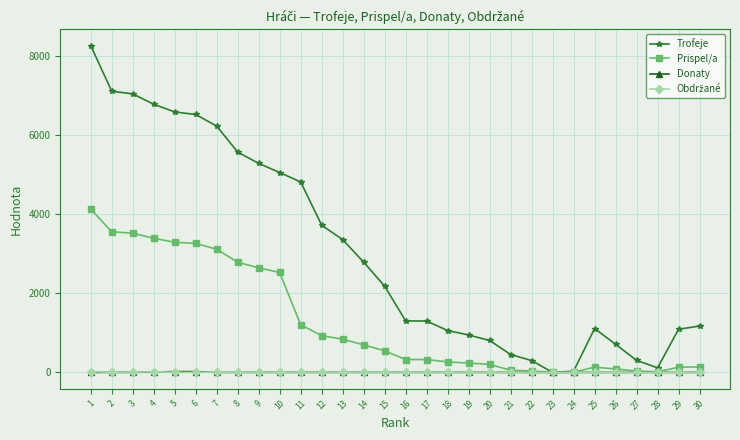

What is the greatest value displayed?

8272